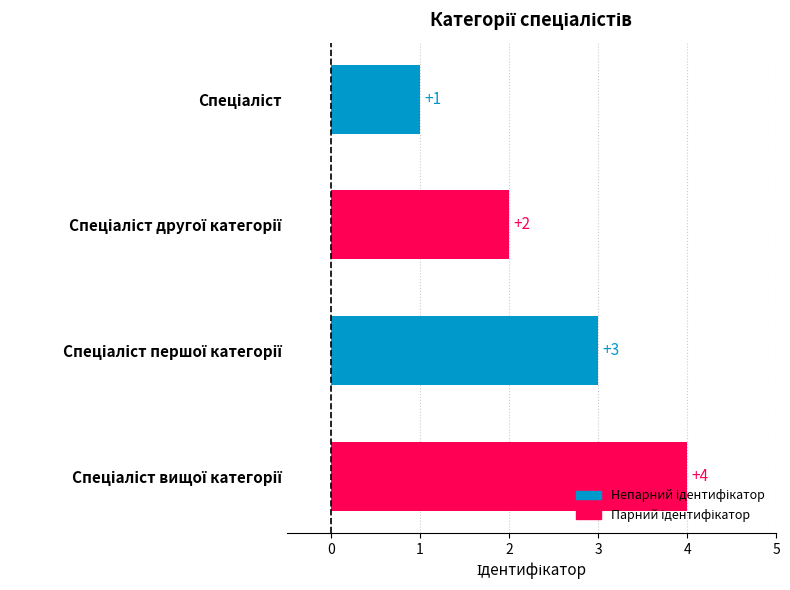

What is the difference between the maximum and minimum values?

3